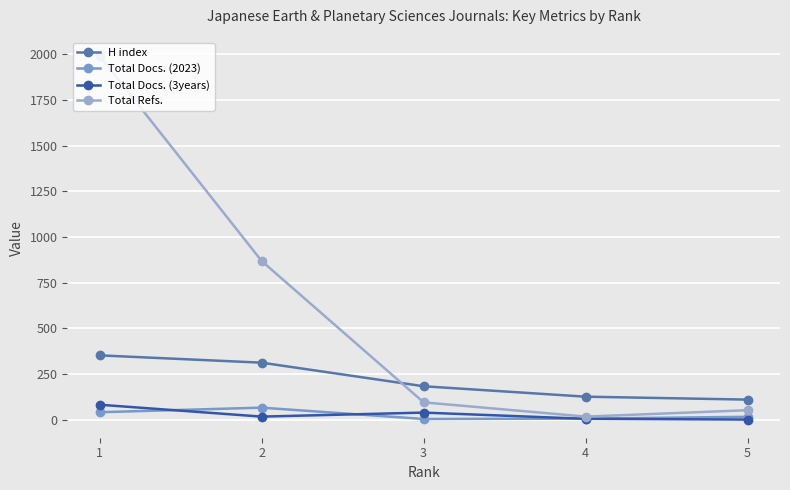

Rank the categories by H index value from lowest to highest.

5, 4, 3, 2, 1